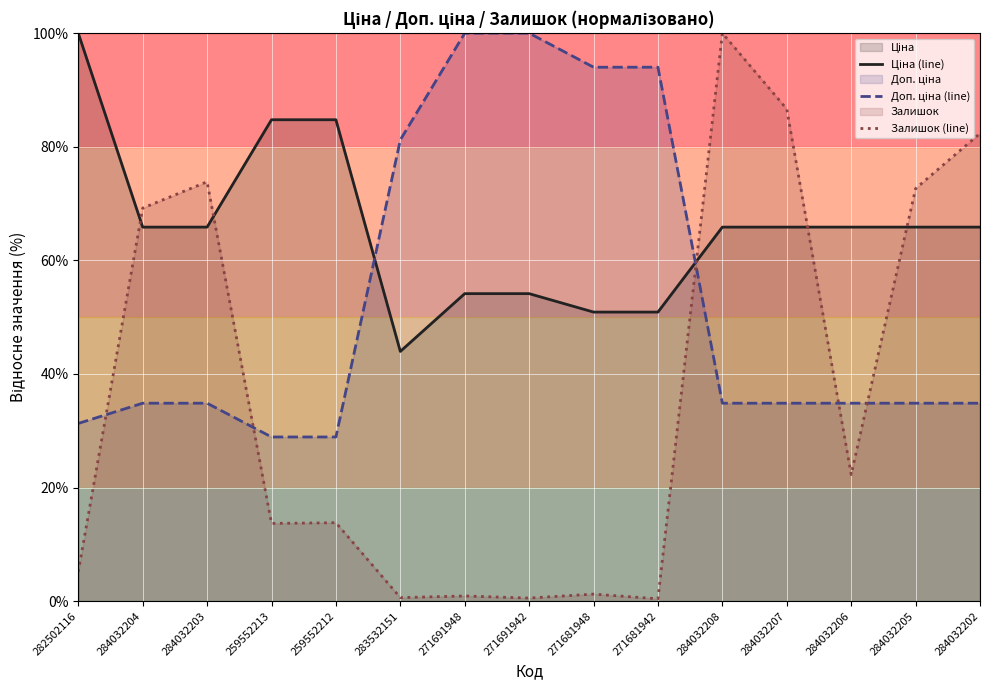

Reading left to right, transcribe all the data shown in this chart.

Ціна (line): 100.0	65.9	65.9	84.8	84.8	44.0	54.1	54.1	50.9	50.9	65.9	65.9	65.9	65.9	65.9
Доп. ціна (line): 31.3	34.8	34.8	28.9	28.9	81.2	100.0	100.0	94.0	94.0	34.8	34.8	34.8	34.8	34.8
Залишок (line): 5.2	69.2	73.8	13.7	13.8	0.6	0.9	0.5	1.2	0.4	100.0	86.6	22.3	72.6	82.3